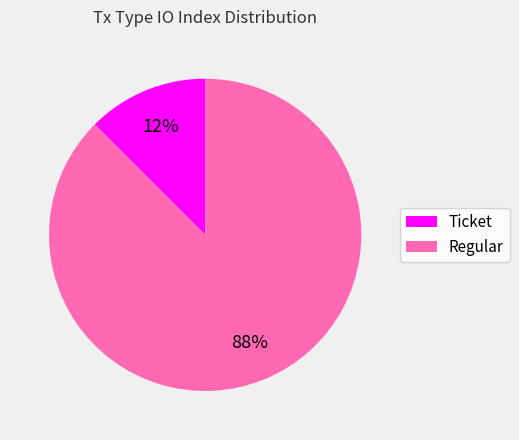

Which slice is the largest?

Regular